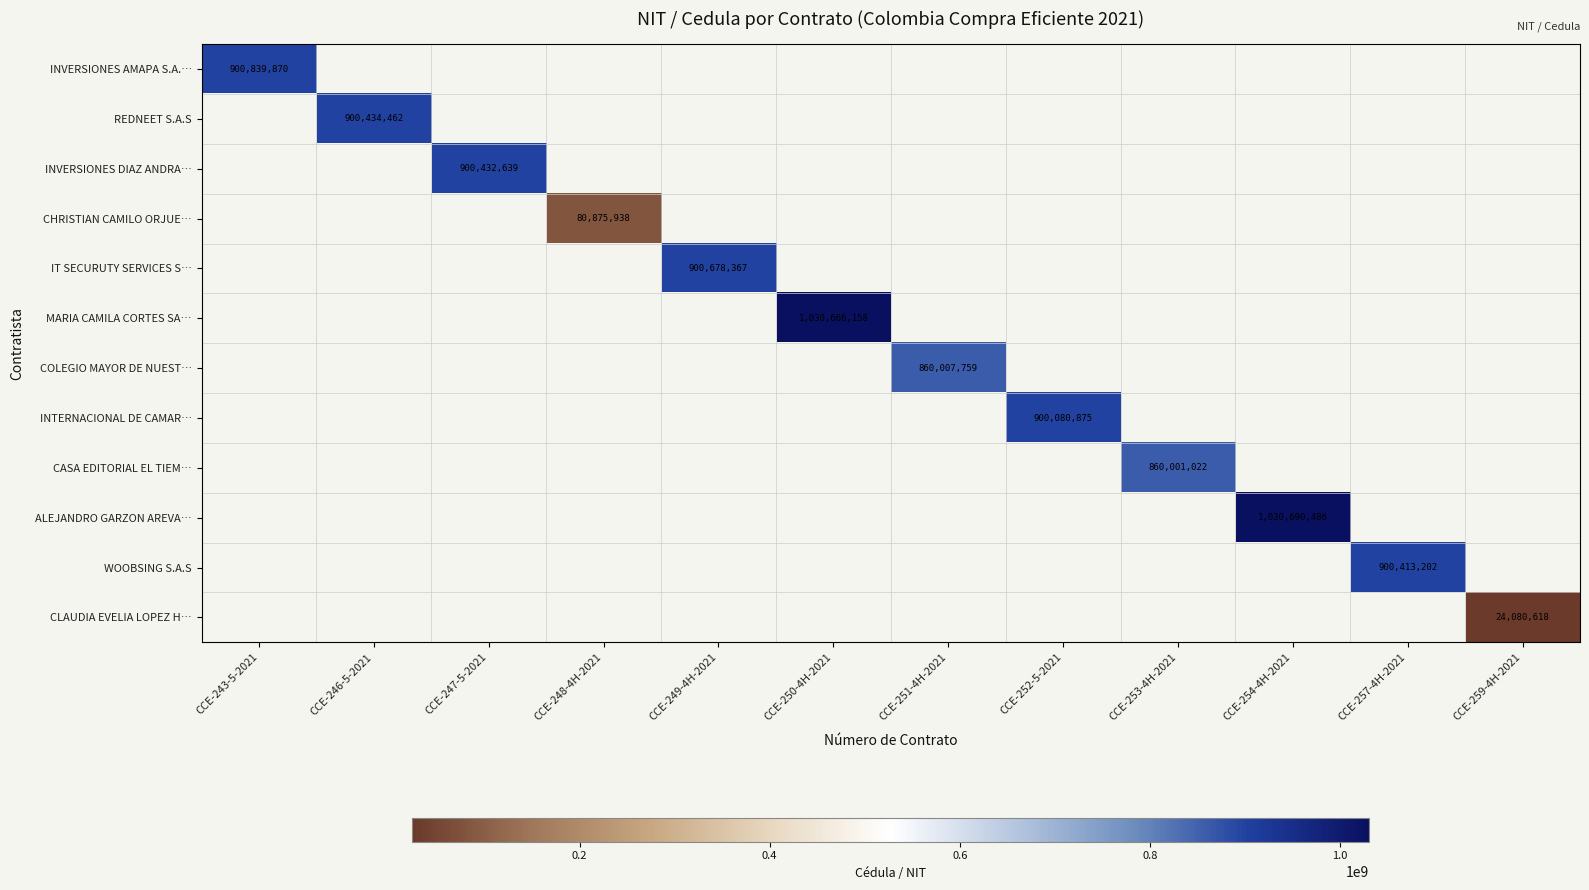

What is the maximum value for MARIA CAMILA CORTES SA…?

1030666158